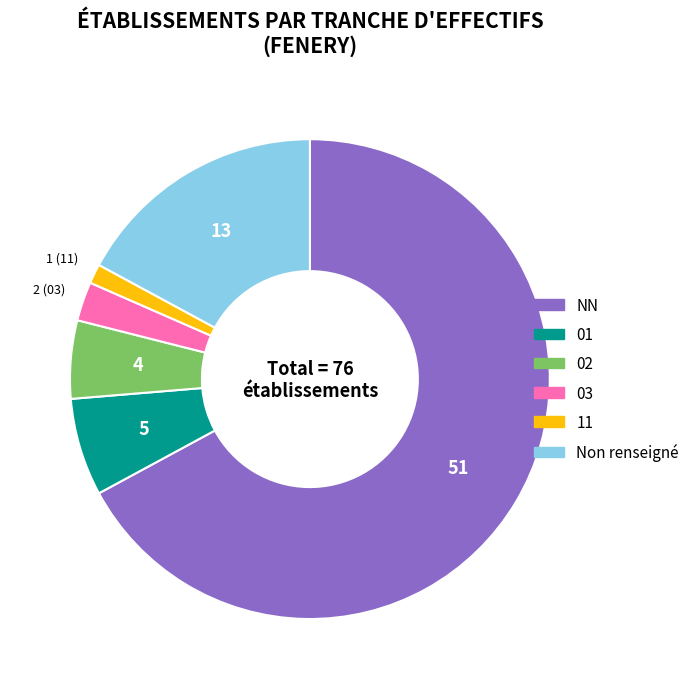

Does any single category account for the majority?

Yes